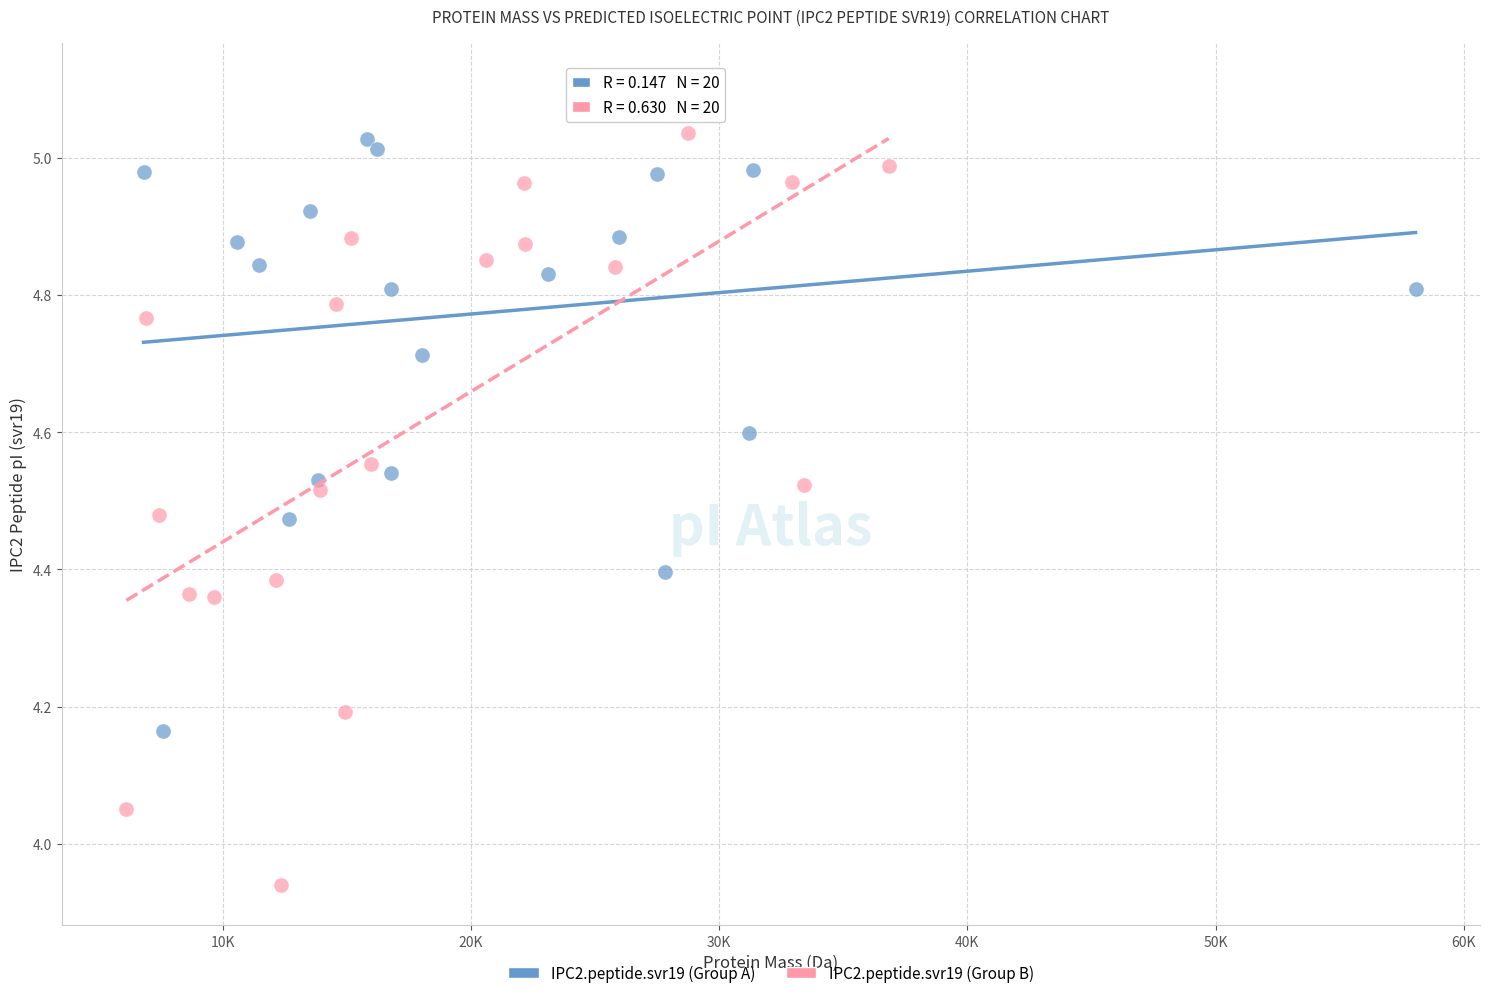

Which series has the widest spread of Y values?

IPC2.peptide.svr19 (Group B)